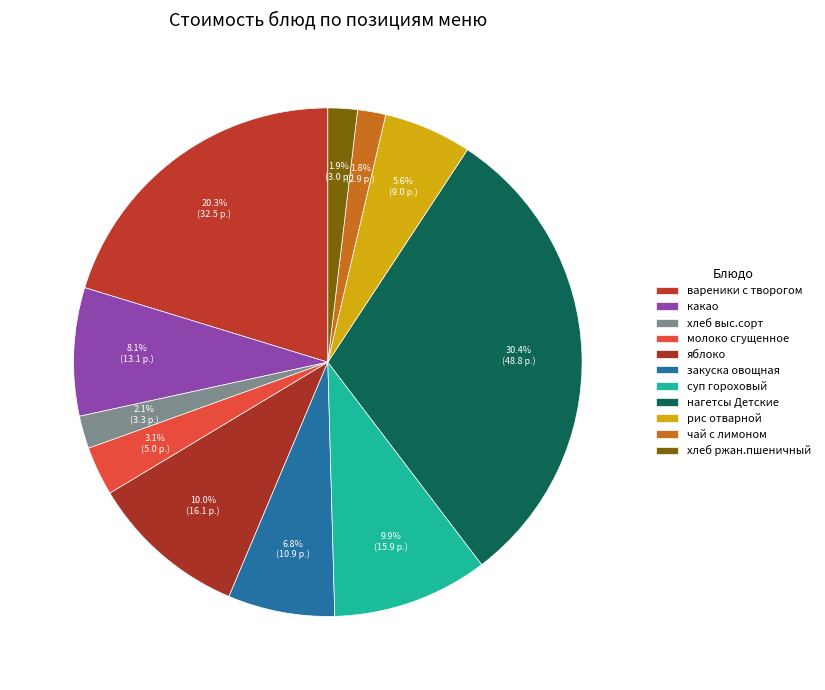

How much of the chart is everything except хлеб ржан.пшеничный?

98.1%